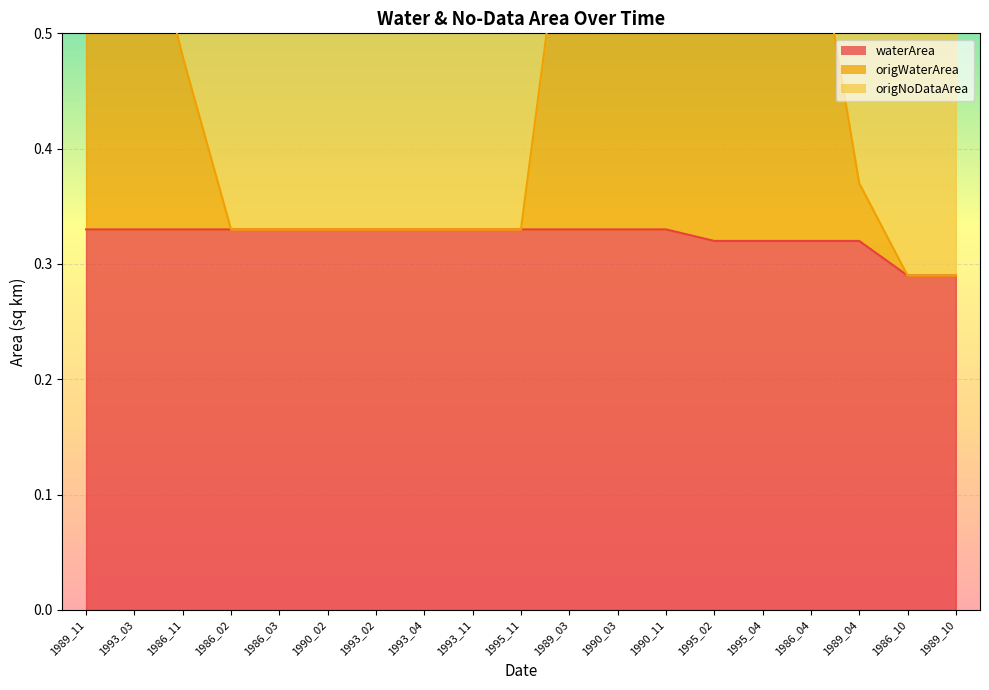

Rank the categories by waterArea value from lowest to highest.

1986_10, 1989_10, 1995_02, 1995_04, 1986_04, 1989_04, 1989_11, 1993_03, 1986_11, 1986_02, 1986_03, 1990_02, 1993_02, 1993_04, 1993_11, 1995_11, 1989_03, 1990_03, 1990_11